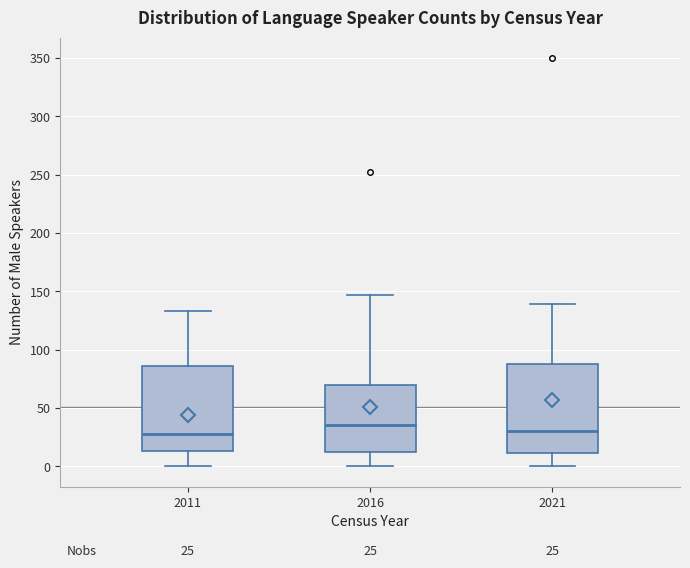

Which box has the highest median line?

2016